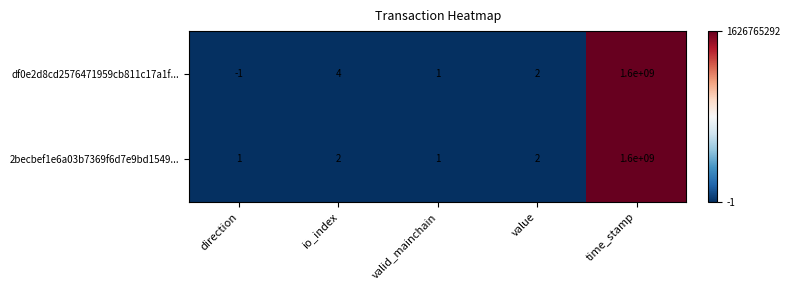

What is the difference between the maximum and minimum values in the 2becbef1e6a03b7369f6d7e9bd1549... series?

1599999999